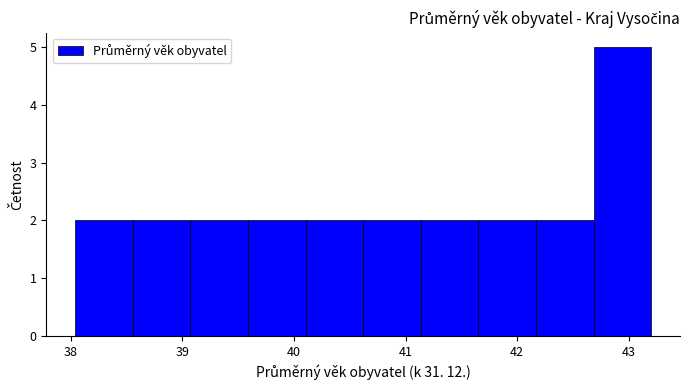

Reading left to right, list every bar in this chart as the range it spans on the x-axis followed by its height. Neither the bar edges nor the heights are printed on the chart, so give them approximately, as read against the axes.

38.0 to 38.6: 2
38.6 to 39.1: 2
39.1 to 39.6: 2
39.6 to 40.1: 2
40.1 to 40.6: 2
40.6 to 41.1: 2
41.1 to 41.7: 2
41.7 to 42.2: 2
42.2 to 42.7: 2
42.7 to 43.2: 5